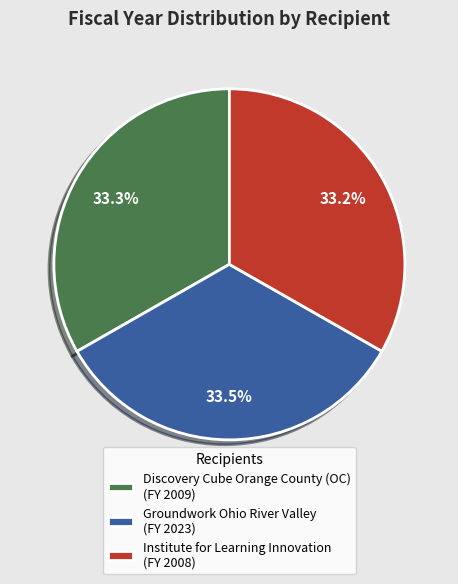

What is the ratio of the value at Institute for Learning Innovation to the value at Groundwork Ohio River Valley?

1.0